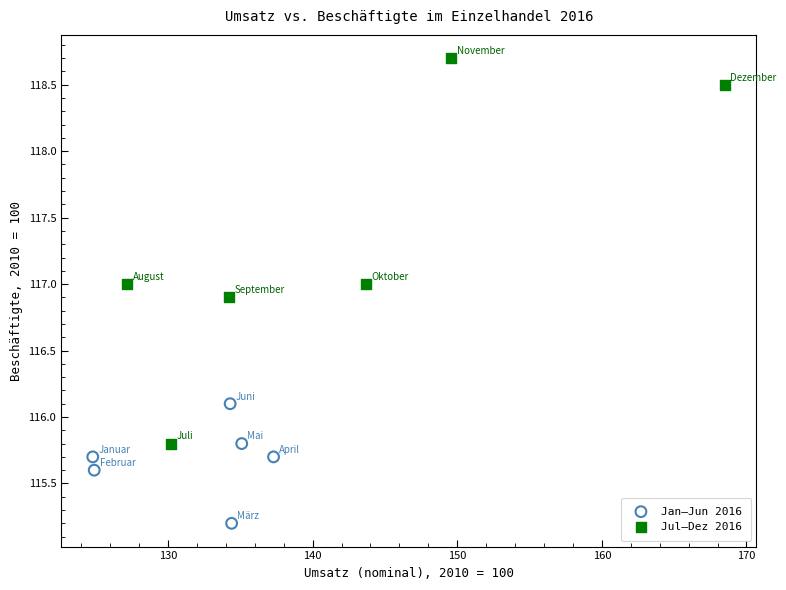

Which series reaches the maximum Y coordinate?

Jul–Dez 2016